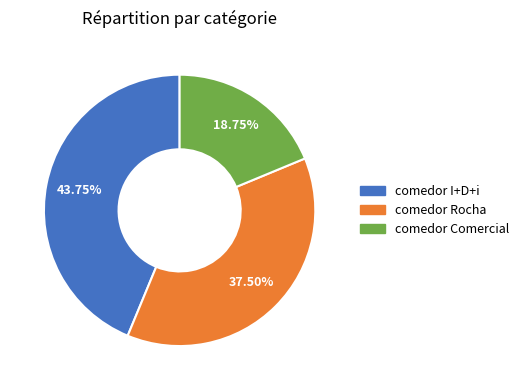

Combined, do comedor I+D+i and comedor Rocha account for over 50%?

Yes